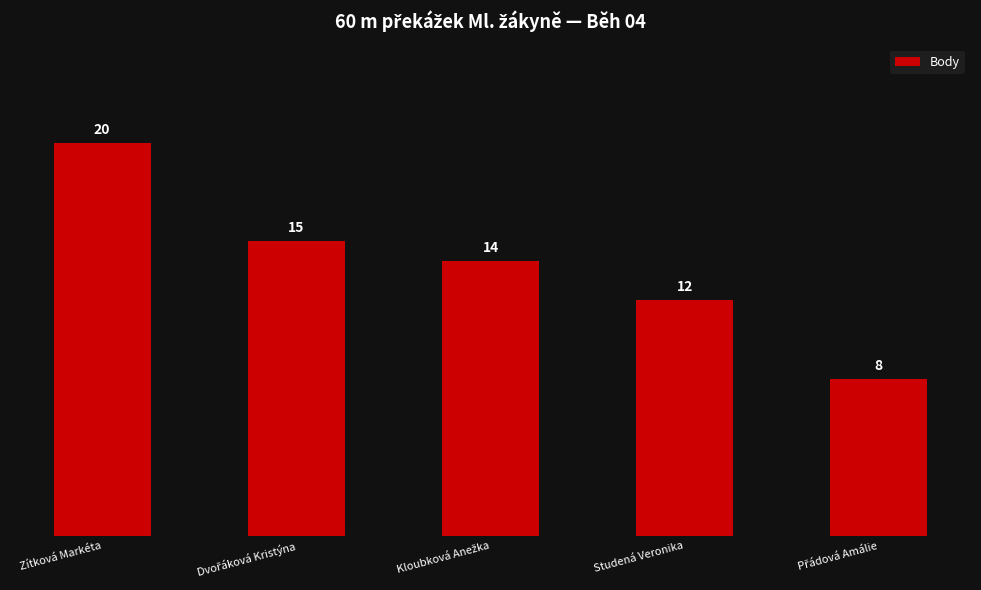

At which label does the data first exceed 14?

Zítková Markéta